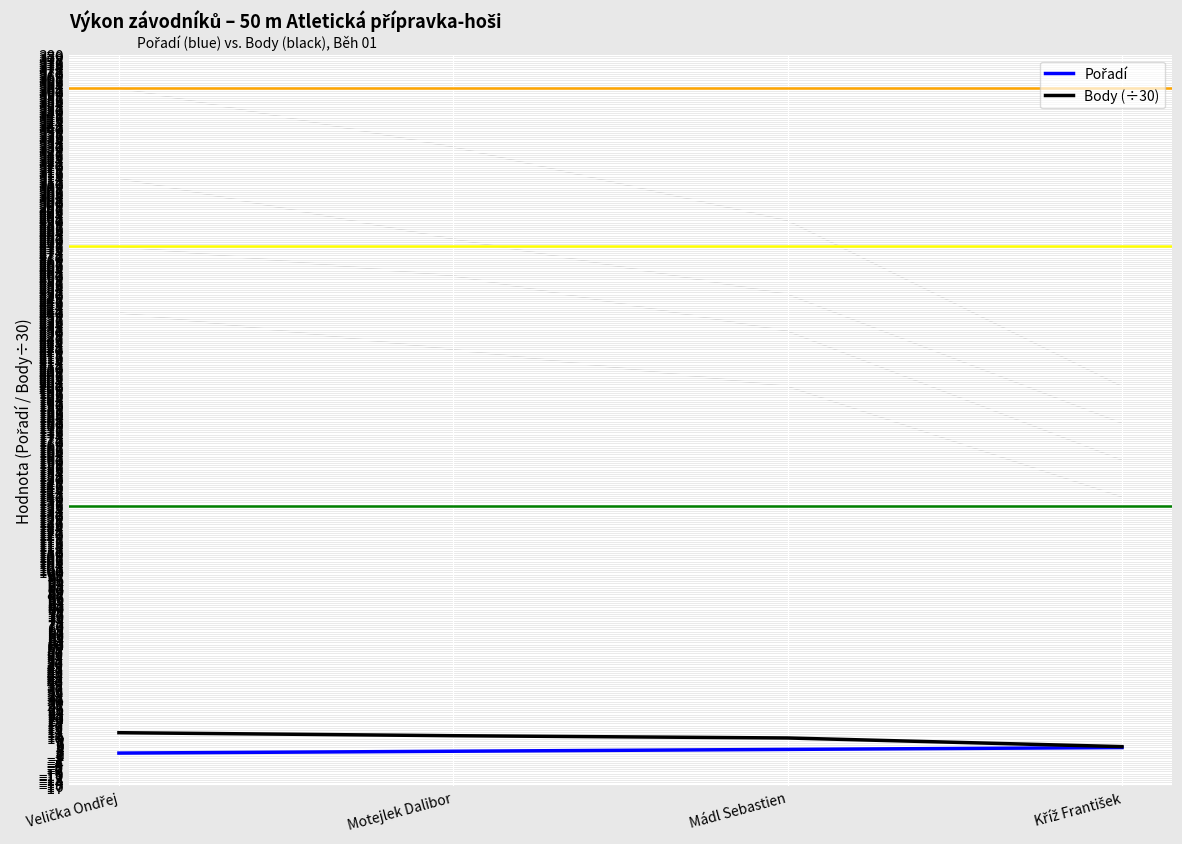

Which has a higher value, Velička Ondřej or Motejlek Dalibor?

Motejlek Dalibor